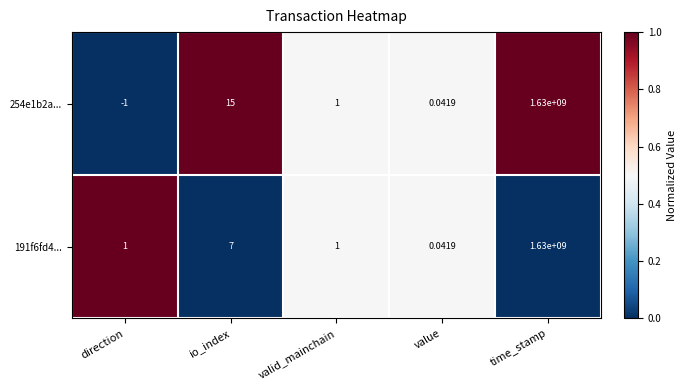

At which label does 191f6fd4... reach its peak?

time_stamp